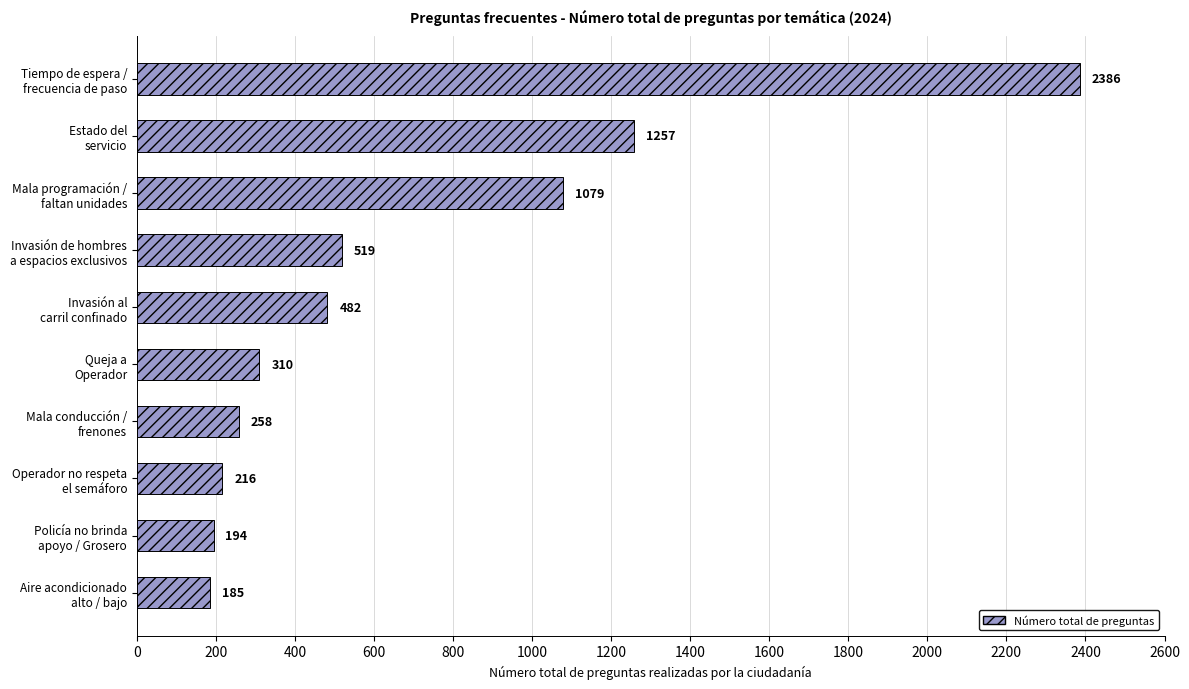

What is the value of the 8th bar from the top?

216